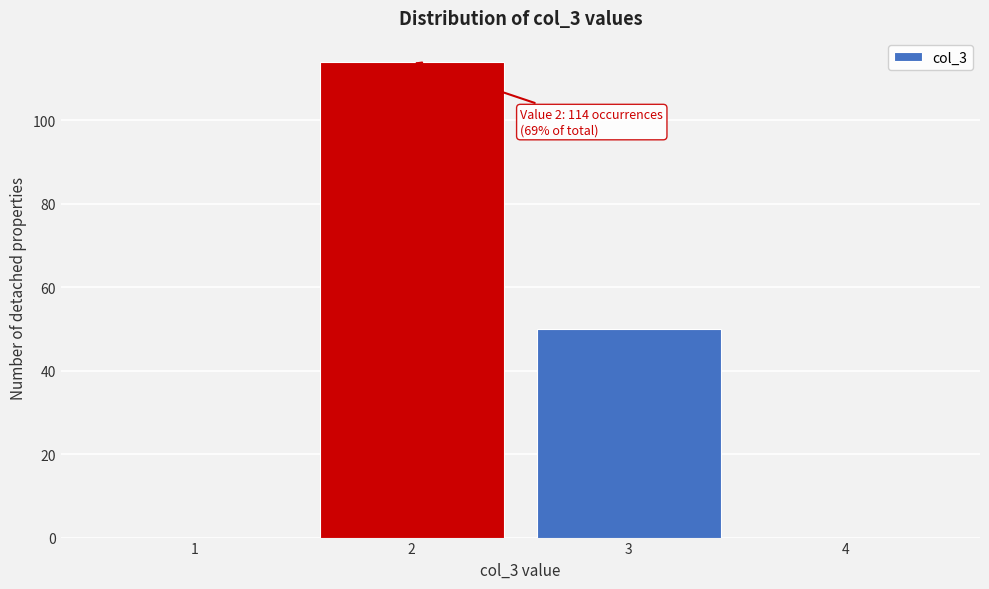

Reading right to left, transcribe all the data shown in this chart.

4=0	3=50	2=114	1=0